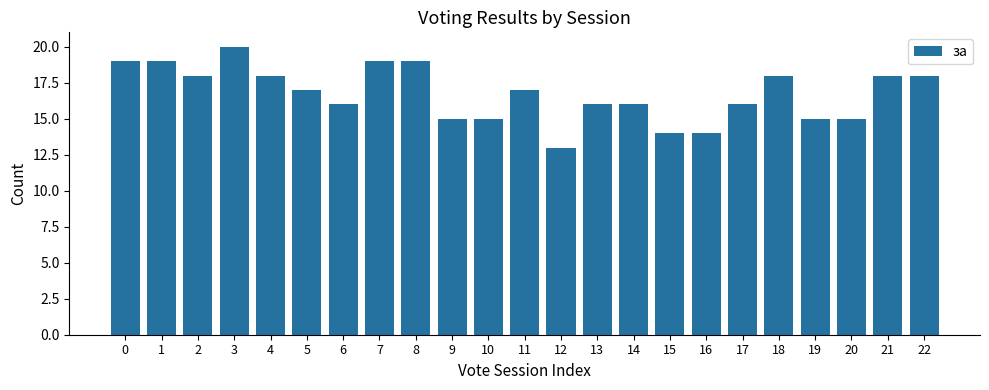

Count the values in the range 15 to 18.

15